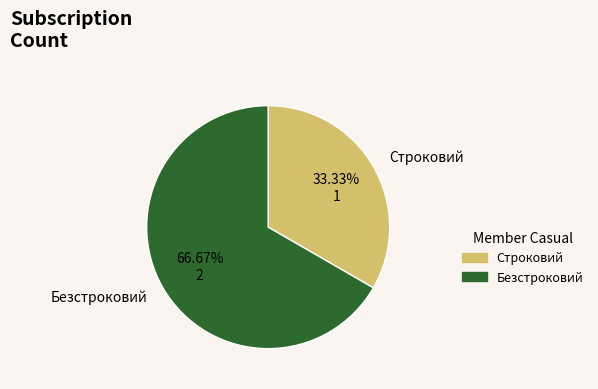

Approximately how many times larger is the value at Строковий compared to Безстроковий?

0.5